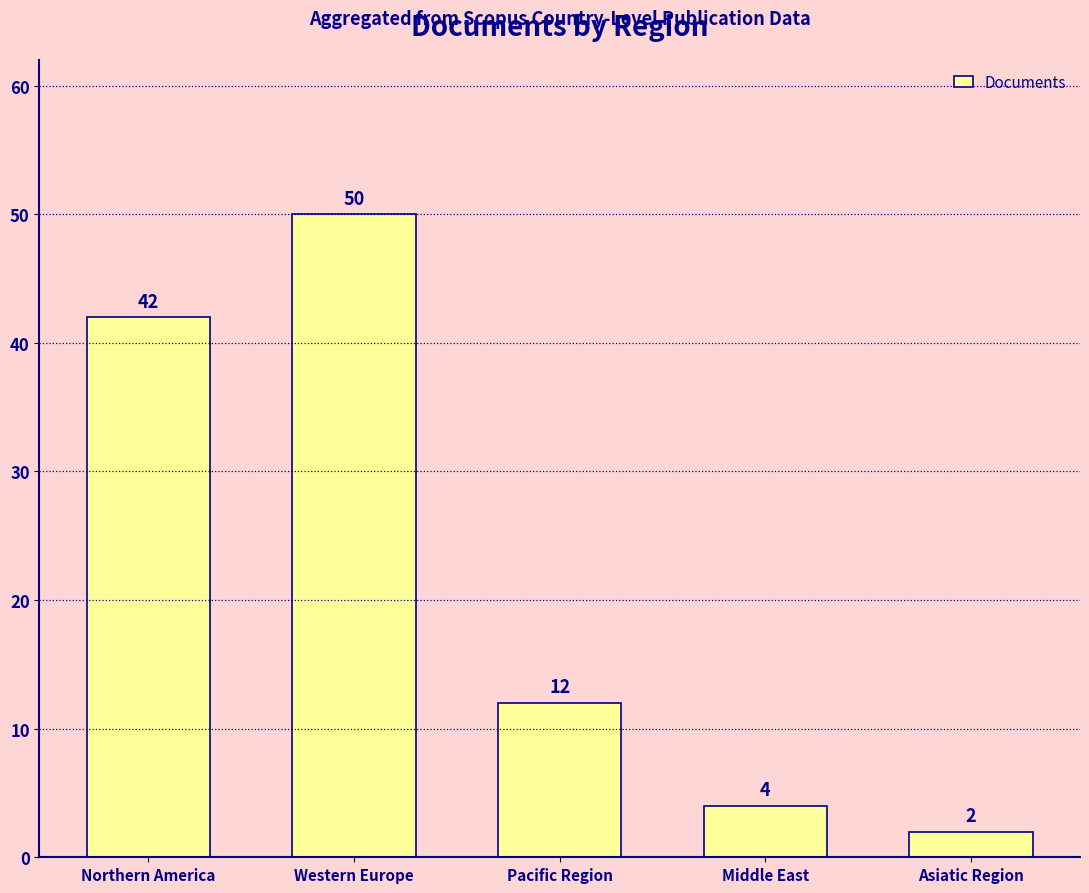

What is the sum of all values?

110